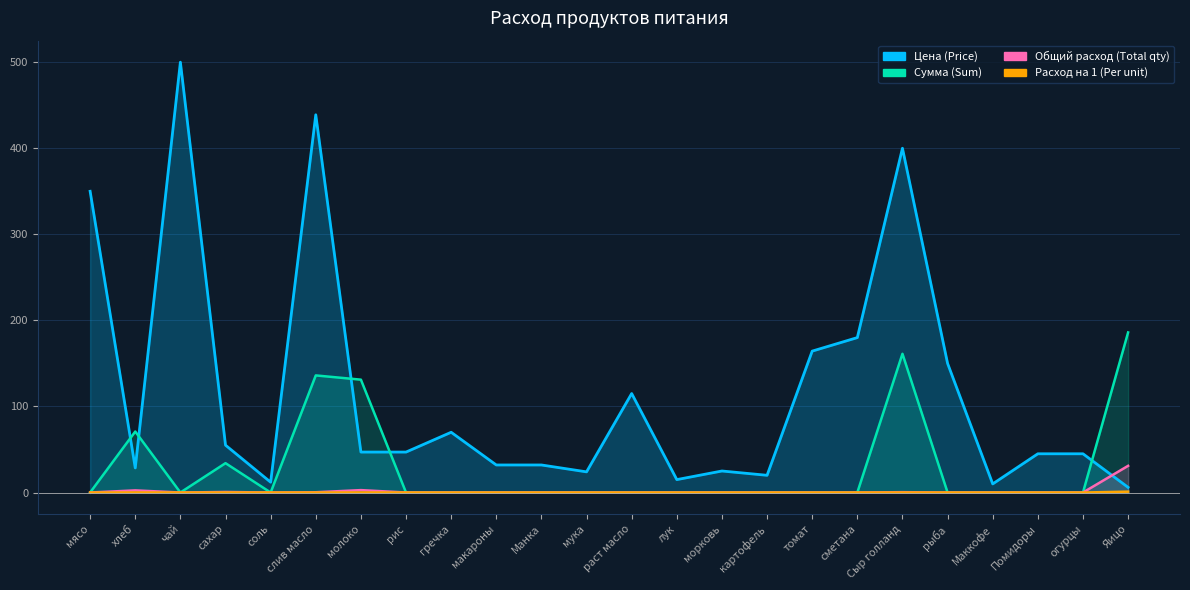

What is the label of the 5th point from the right?

рыба